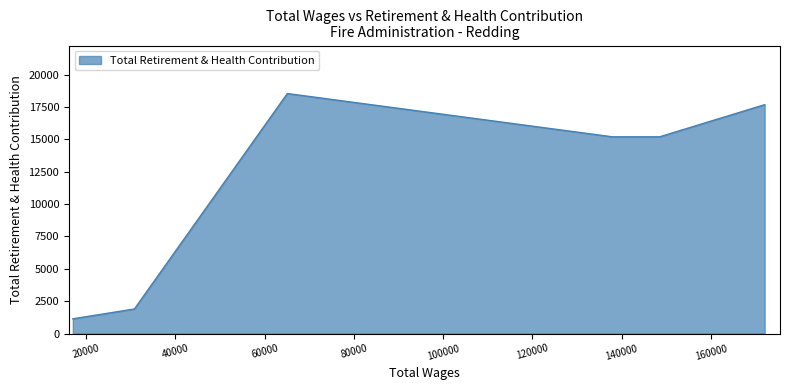

What is the average value?

11611